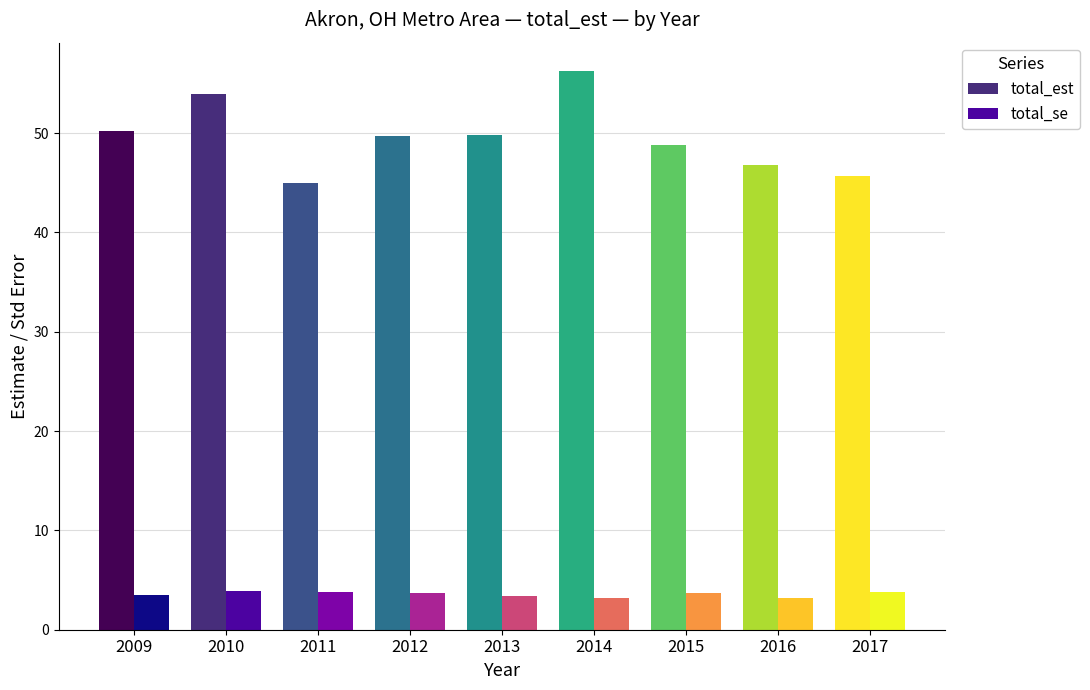

Between 2011 and 2016, which is larger?

2016